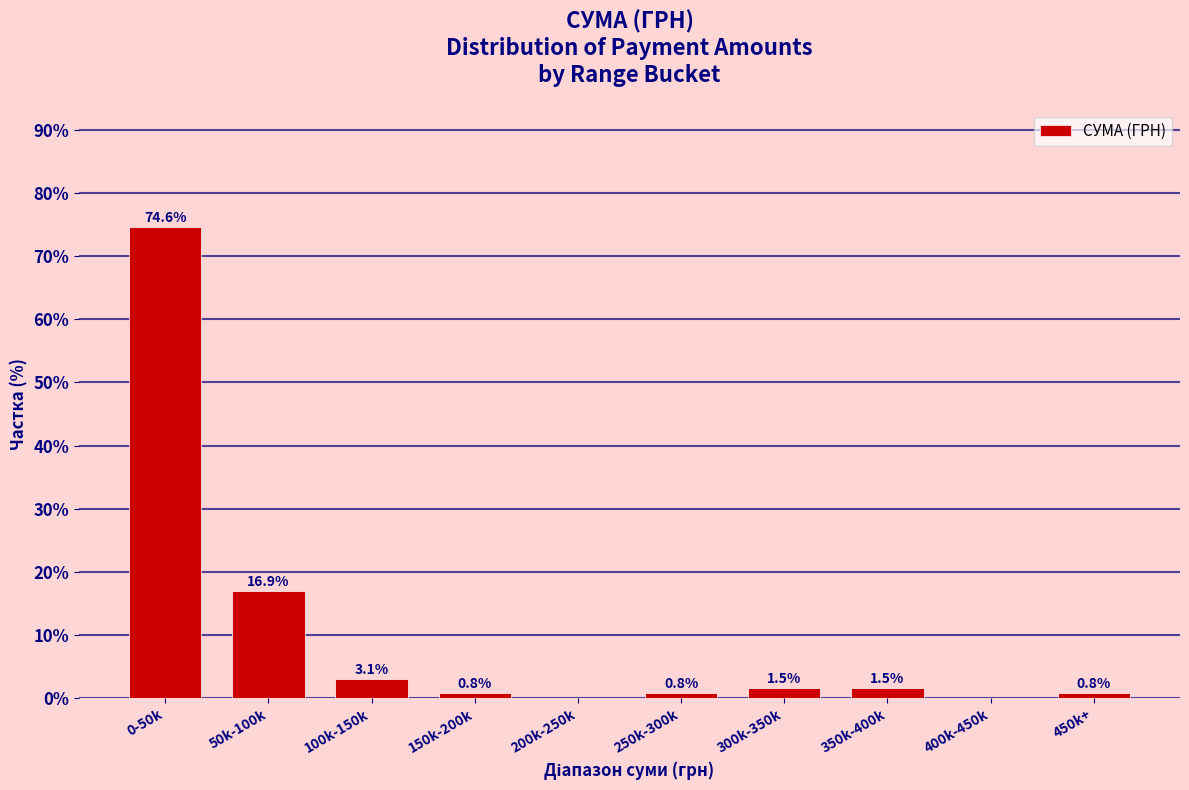

Reading left to right, list all the values displayed in this chart.

0-50k=74.6	50k-100k=16.9	100k-150k=3.1	150k-200k=0.8	200k-250k=0.0	250k-300k=0.8	300k-350k=1.5	350k-400k=1.5	400k-450k=0.0	450k+=0.8